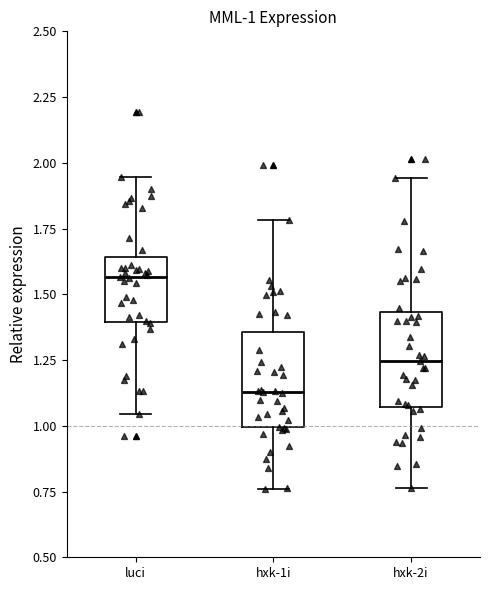

Which box has the lowest median line?

hxk-1i